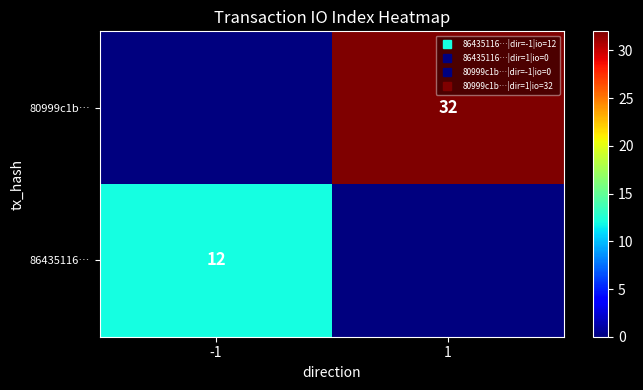

At which category is the sum across all series the highest?

1